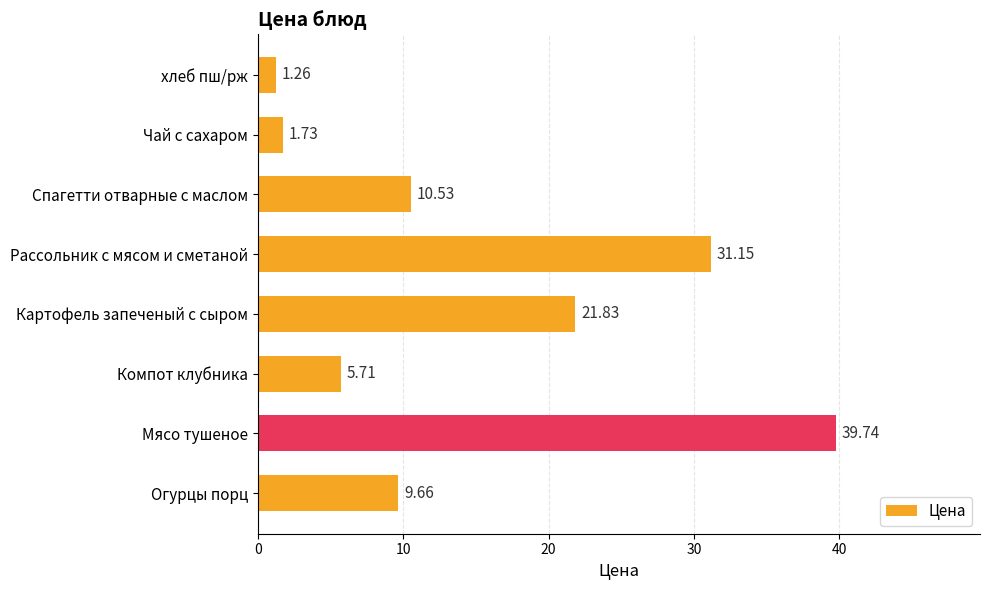

At which category does the chart reach its peak across all series?

Мясо тушеное